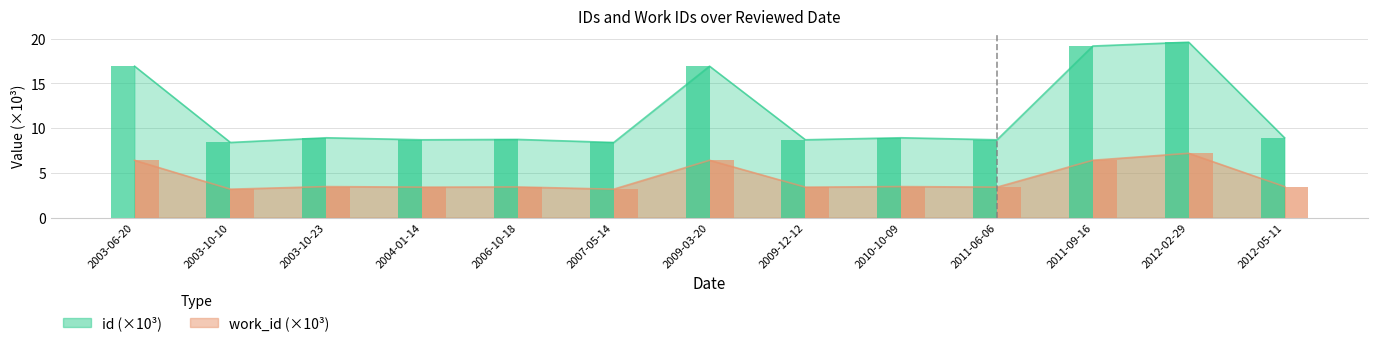

What is the difference between the work_id values at 2003-06-20 and 2012-05-11?

2.9